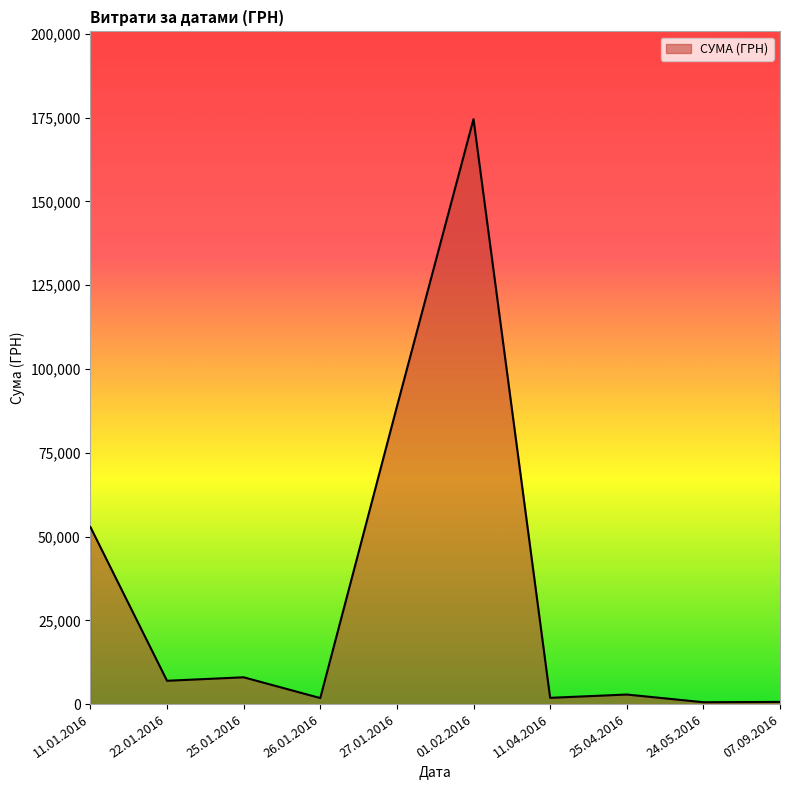

What is the difference between the maximum and second lowest values?

173903.0